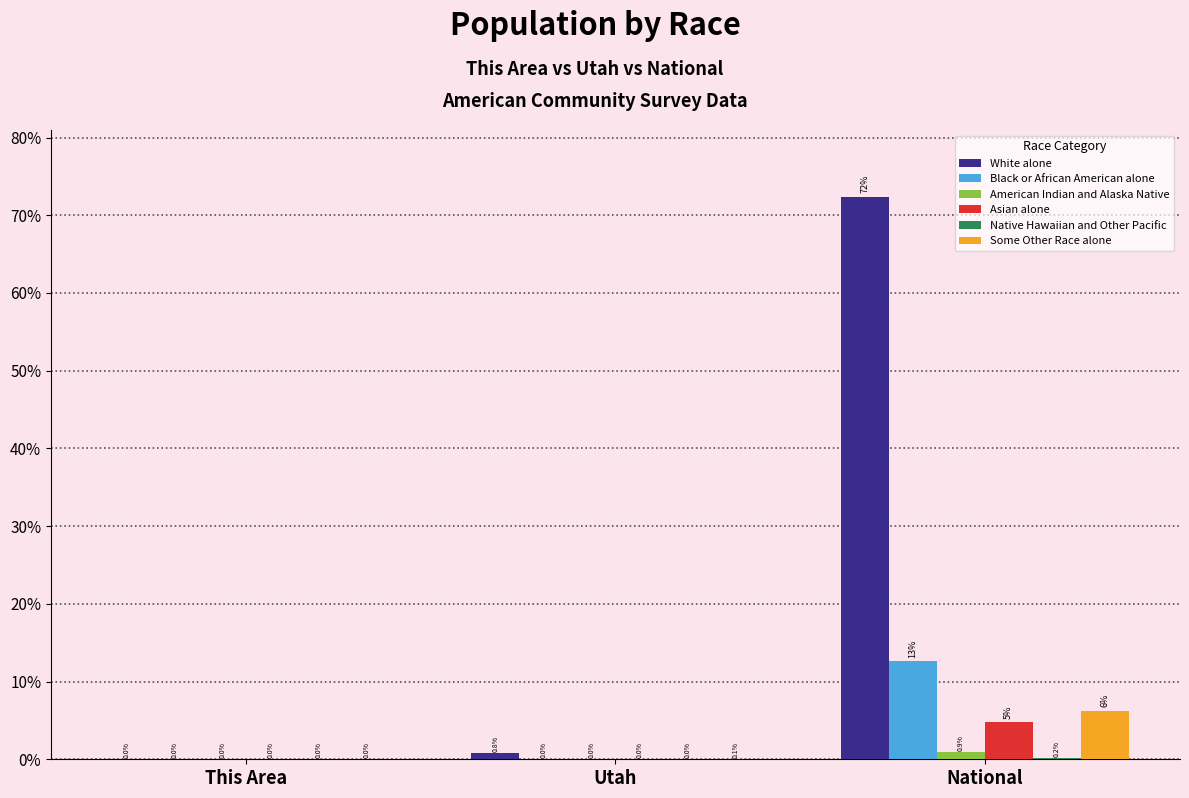

Are the bars grouped side by side (vs. stacked)?

Yes